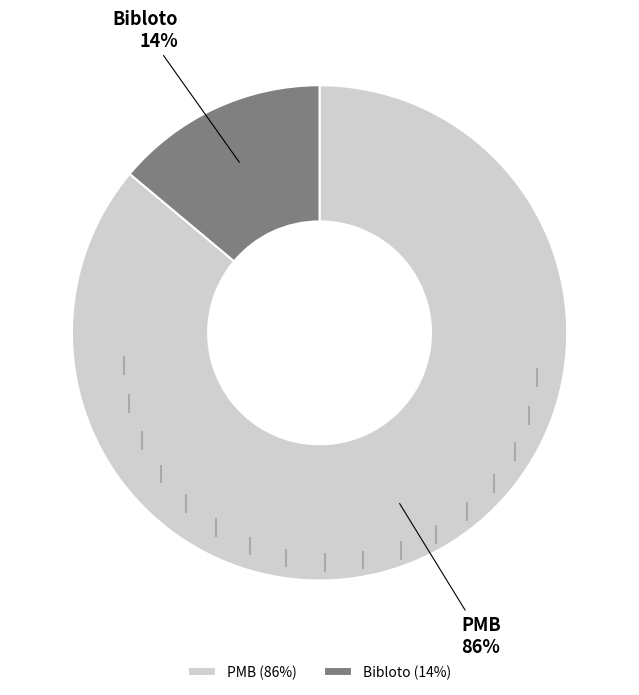

What percentage is the Bibloto slice, to the nearest percent?

14%